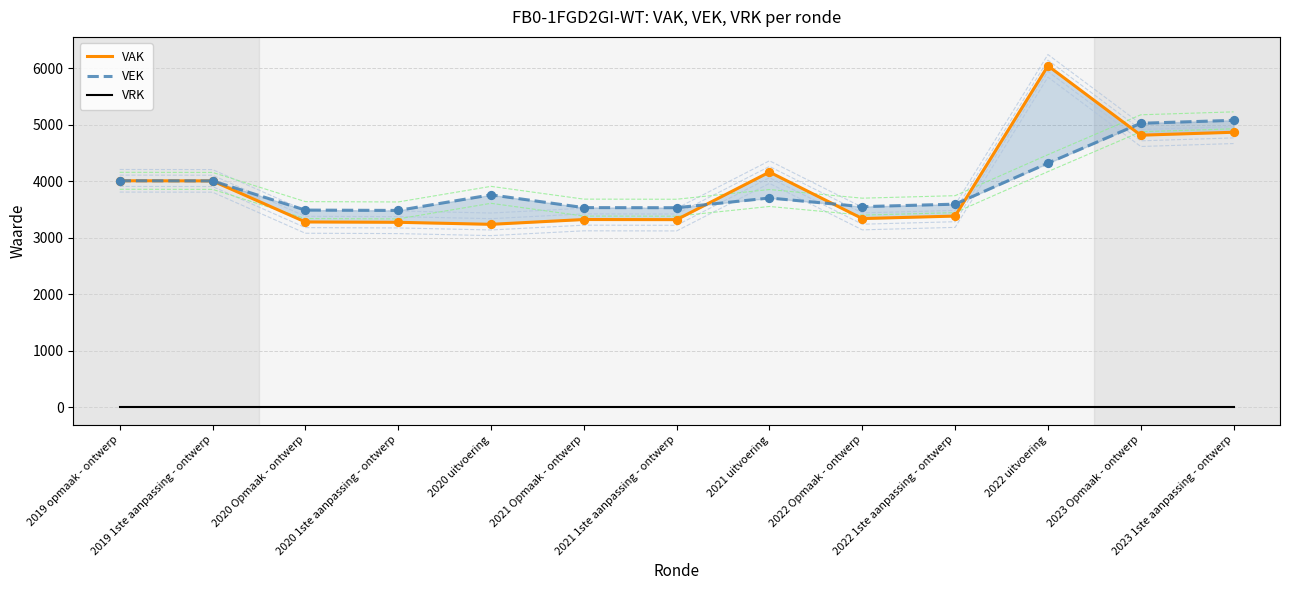

At which category is the sum across all series the highest?

2022 uitvoering